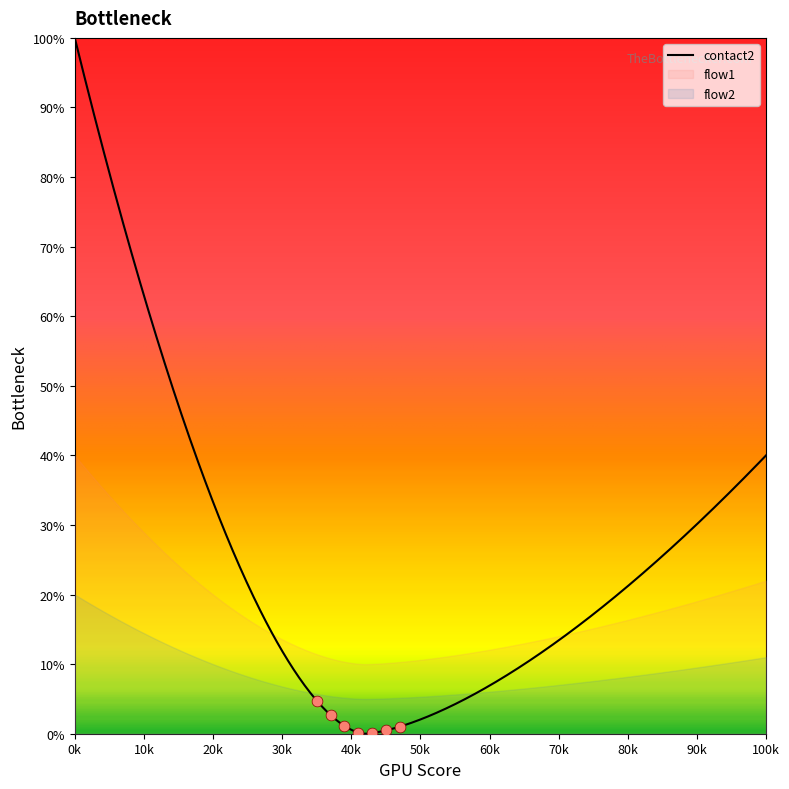

Which series has the largest total across all categories?

contact2